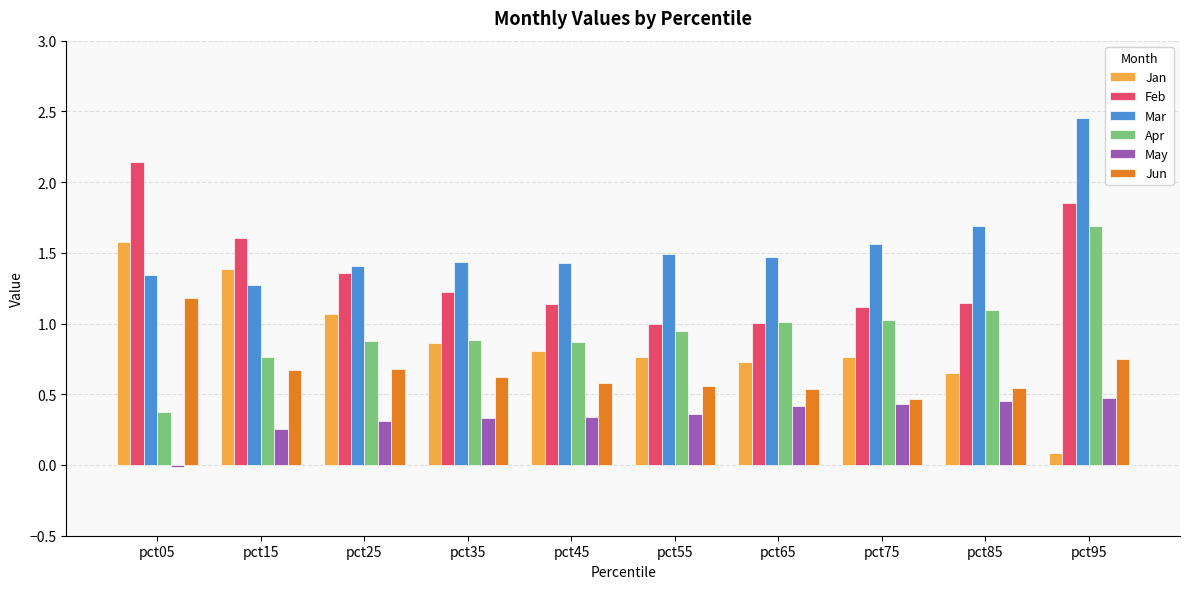

Which series has the largest range (max minus min)?

Jan